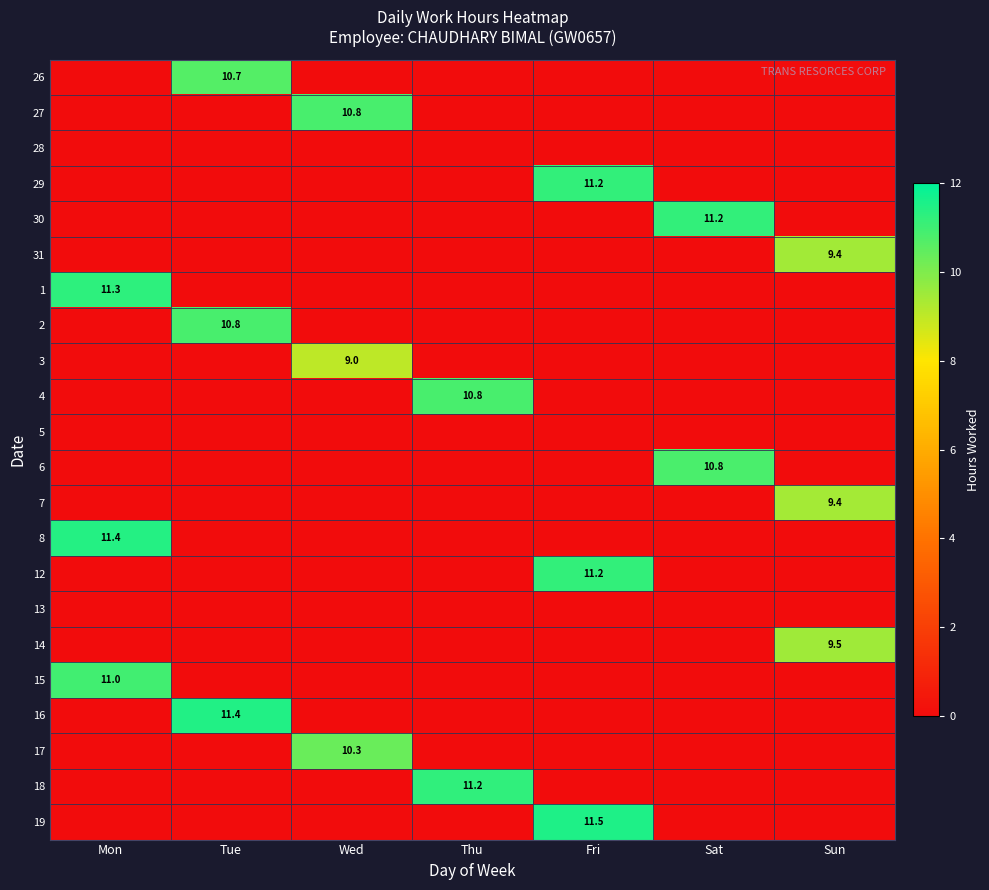

Between Mon and Thu, which is larger?

Mon